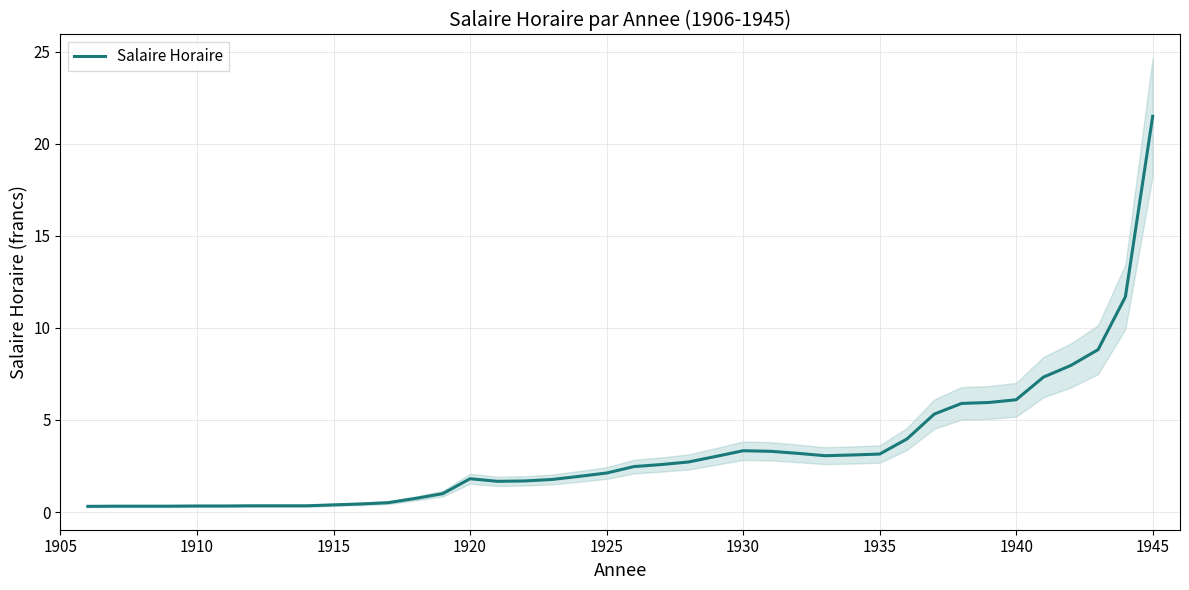

What is the average value?

3.3